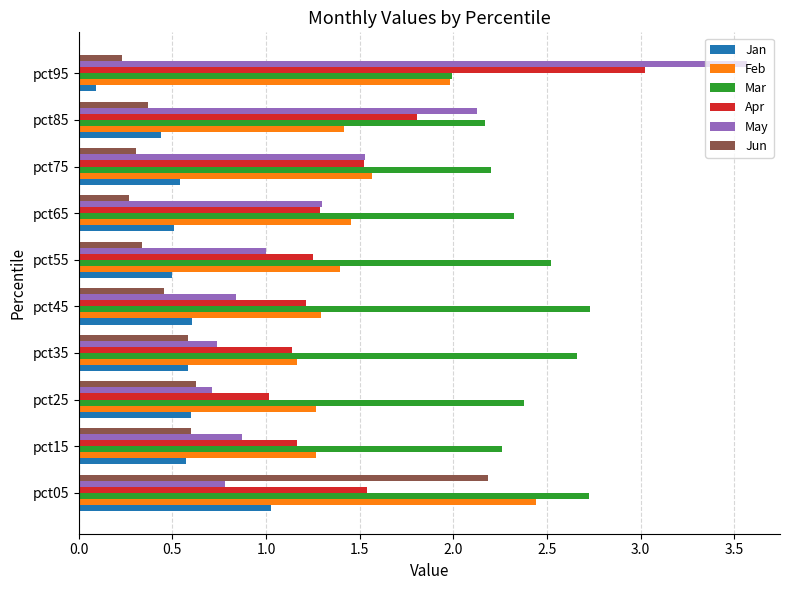

Rank the series at pct05 from highest to lowest value.

Mar, Feb, Jun, Apr, Jan, May